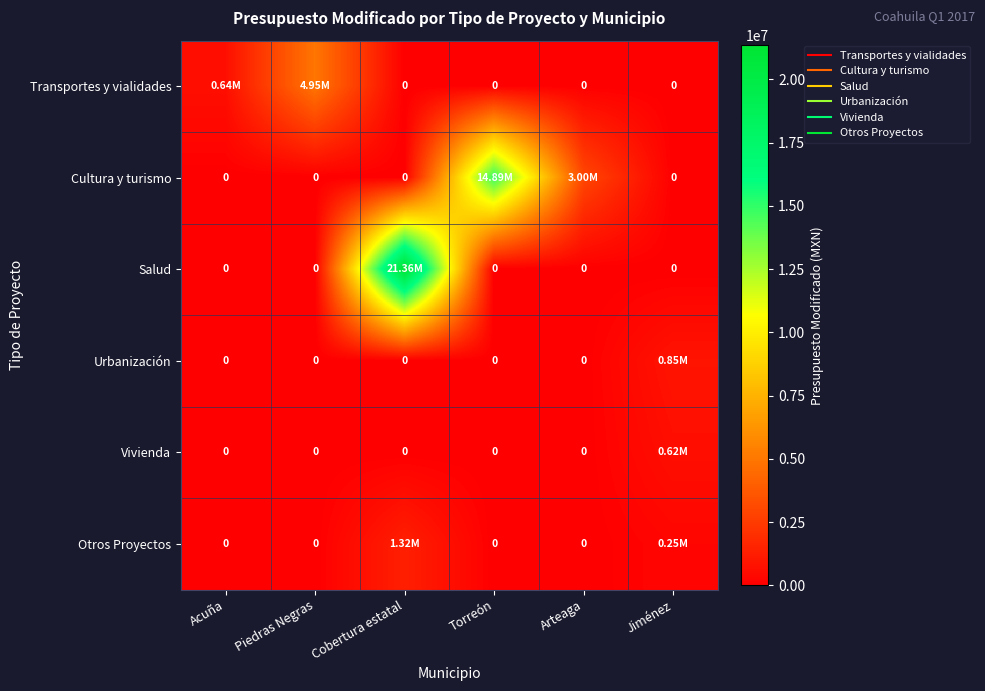

Which category has the highest value across all series?

Cobertura estatal